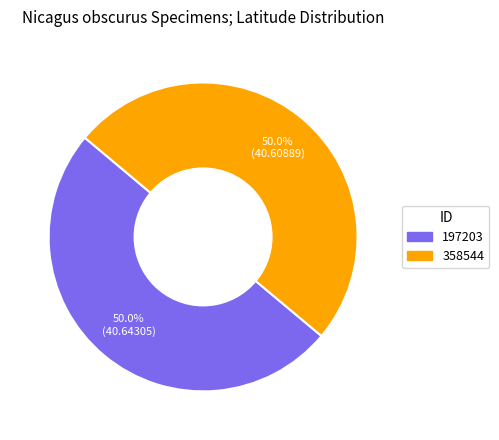

Count the number of slices in the pie.

2